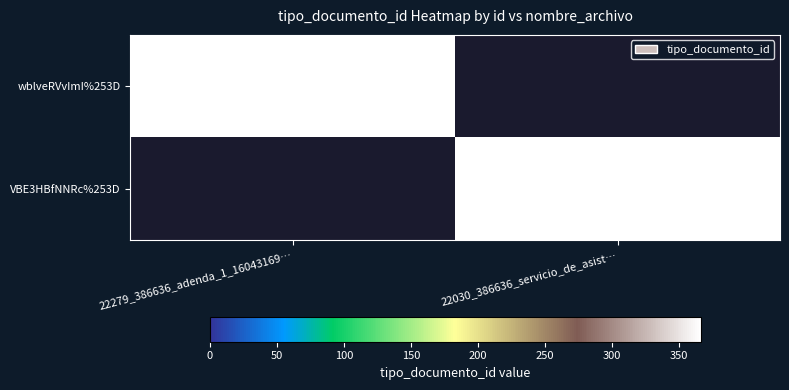

True or false: wblveRVvImI%253D has a value of 203 at 22279_386636_adenda_1_16043169….

False